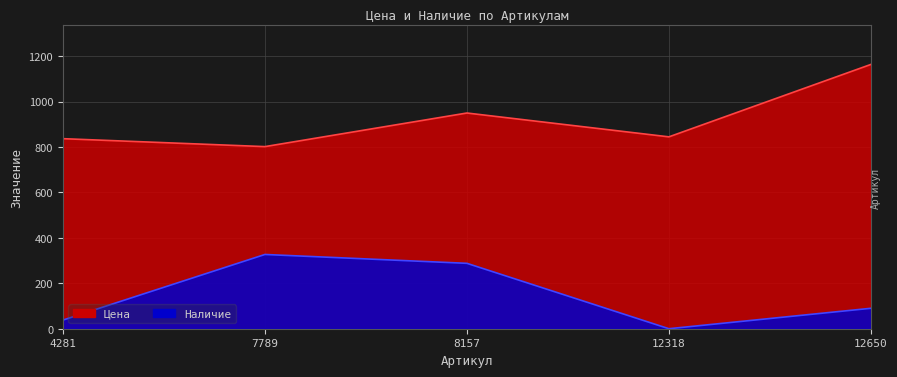

At which label does Наличие reach its minimum?

12318